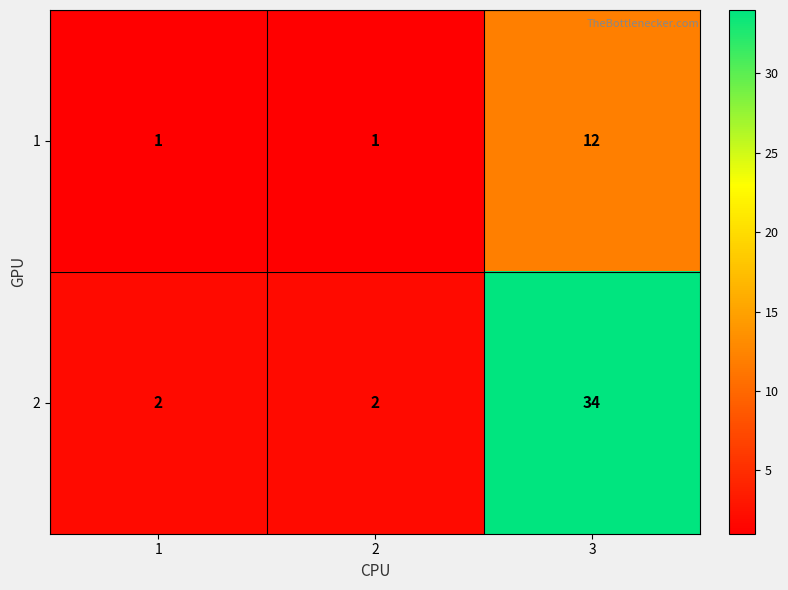

What is the difference between the highest and lowest values at 3?

22